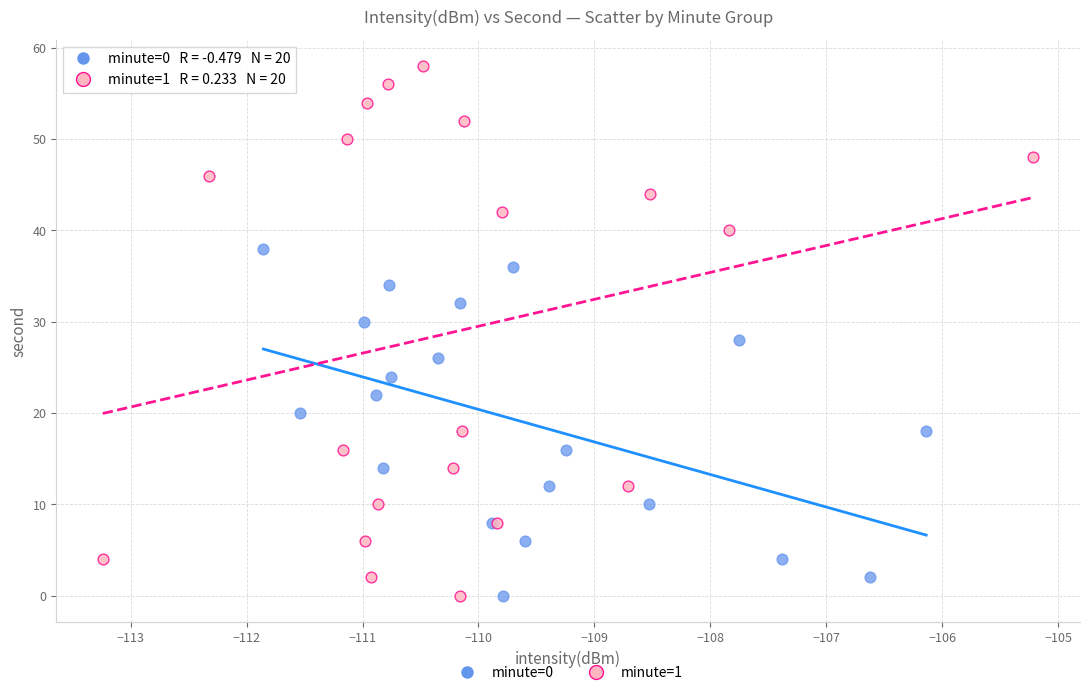

Which series has the widest spread of Y values?

minute=1